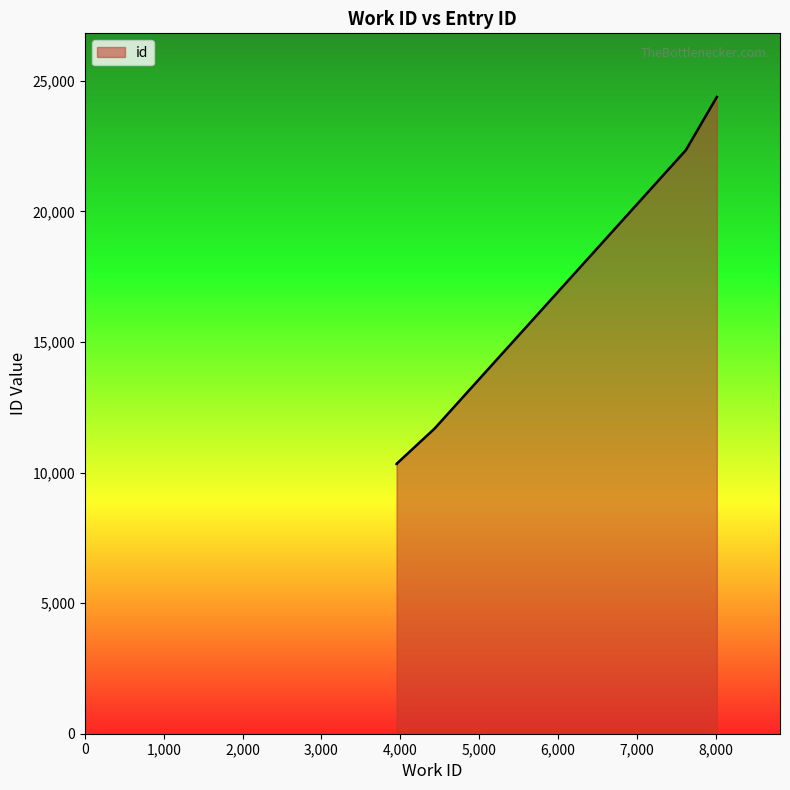

Reading right to left, what are all the values shown in this chart?

8015=24380	7622=22344	4435=11684	3953=10334	3953=10331